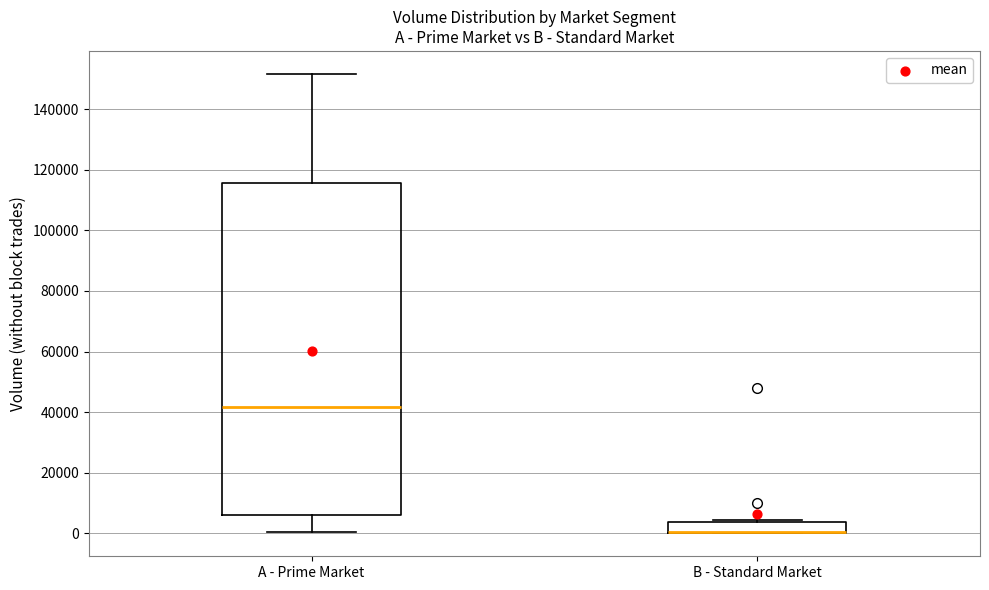

Where is the upper edge of the box for B - Standard Market on the y-axis? The values are not printed on the chart, so give them approximately, as read against the axis.

4000